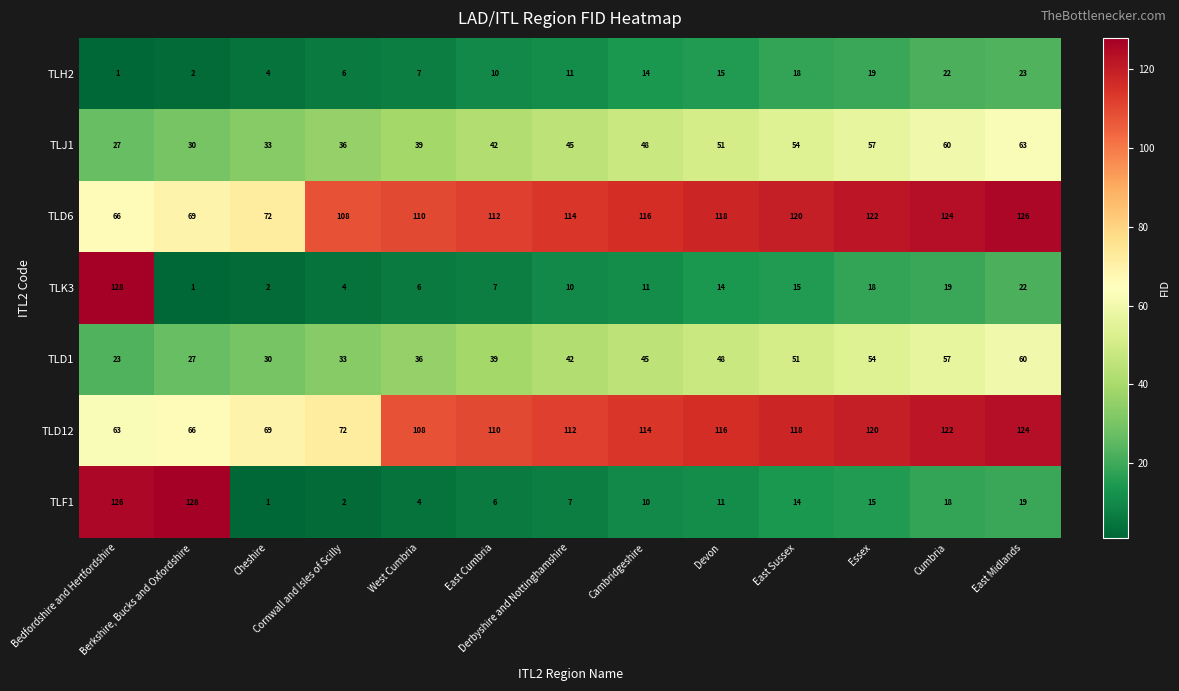

Which series has the largest total across all categories?

TLD6